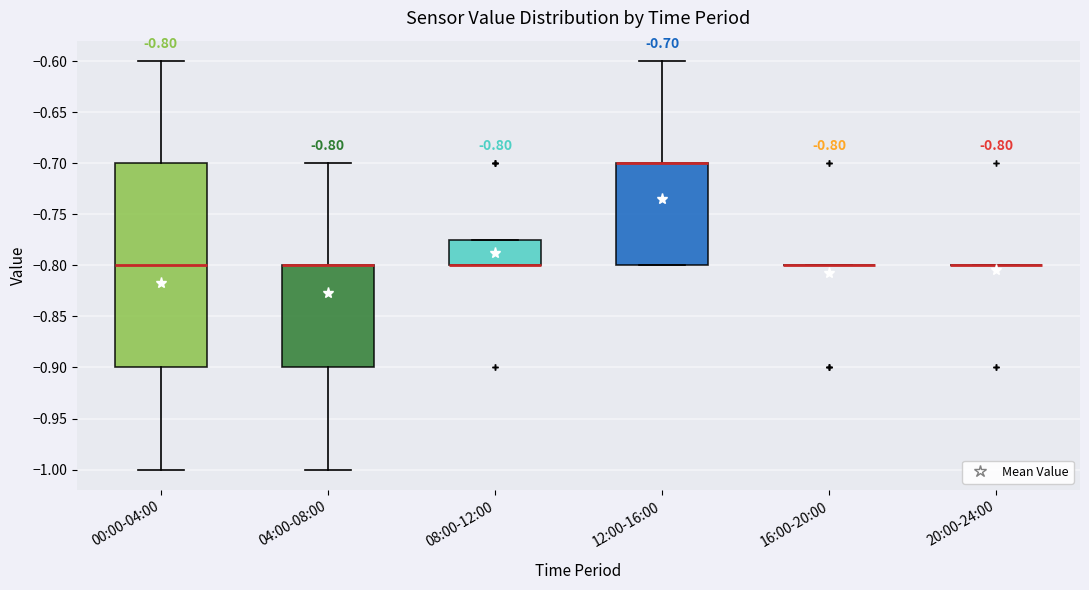

Which box is the tallest, from its lower edge to its upper edge?

00:00-04:00